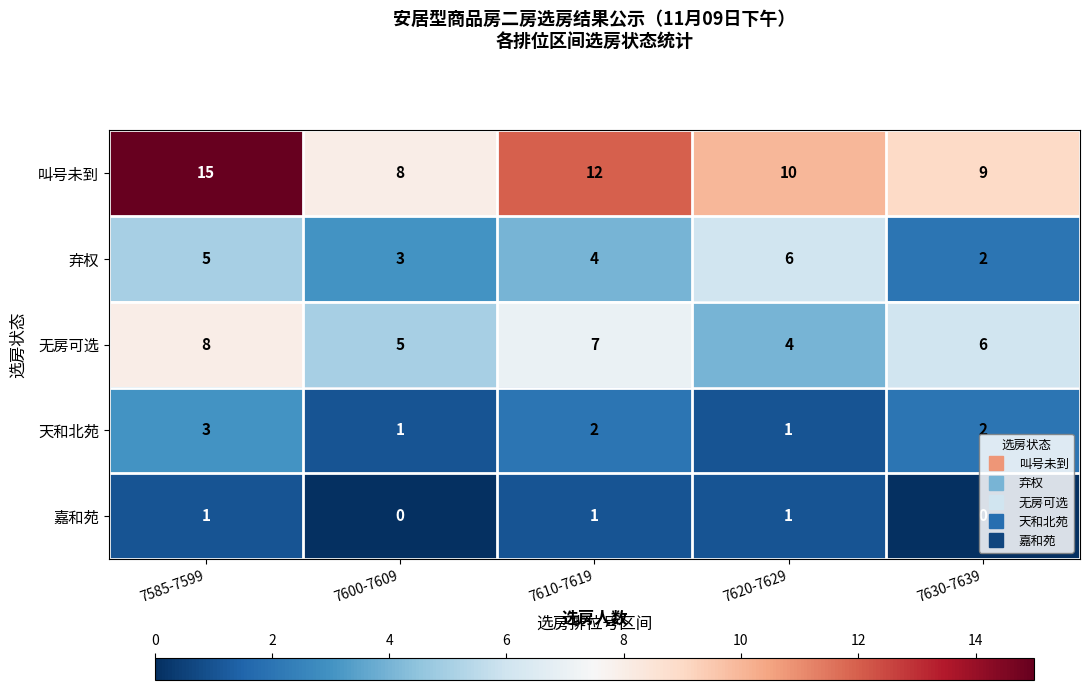

How many 天和北苑 values are between 1 and 2?

4